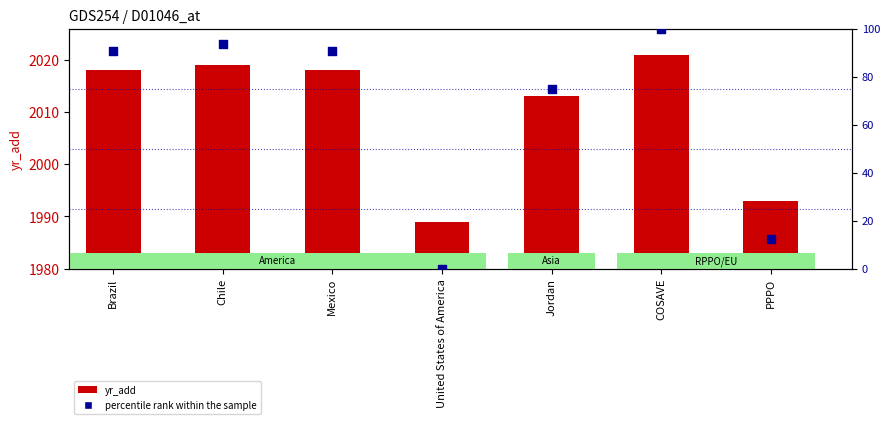

What are all the series names shown in the legend?

yr_add, percentile rank within the sample